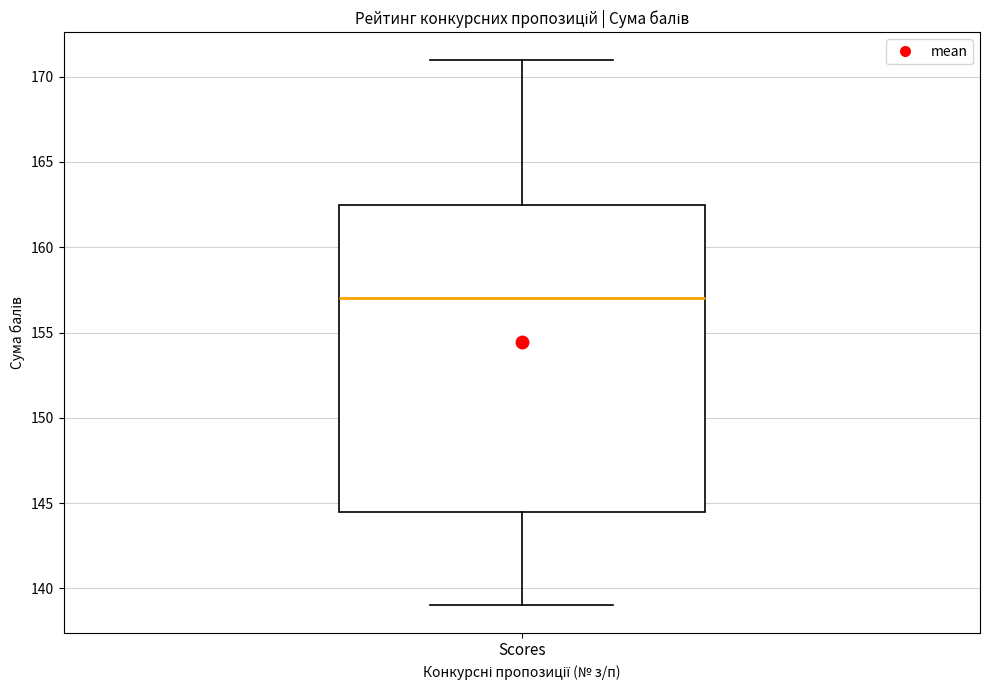

Transcribe this box plot: give where the median line is, the range the box spans, and where the two whiskers end, as read against the y-axis. The values are not printed on the chart, so give them approximately, as read against the axis.

median 157.0, box 144.5 to 162.5, whiskers 139.0 to 171.0